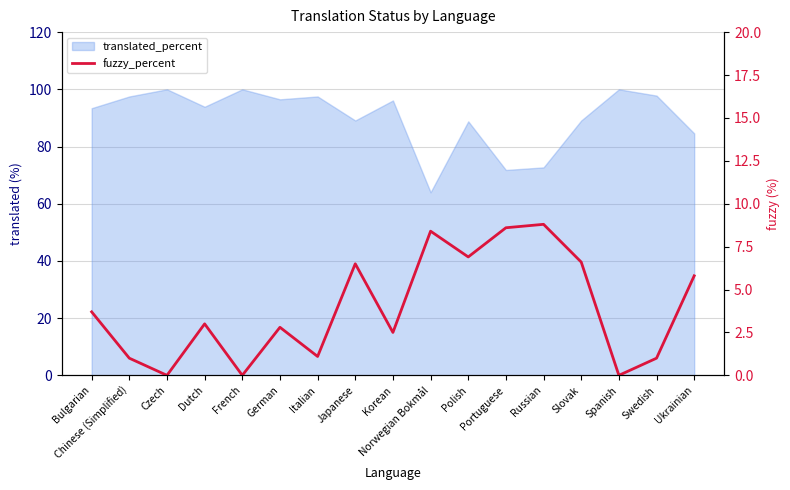

Reading left to right, extract all data points from this chart.

3.7	1.0	0.0	3.0	0.0	2.8	1.1	6.5	2.5	8.4	6.9	8.6	8.8	6.6	0.0	1.0	5.8